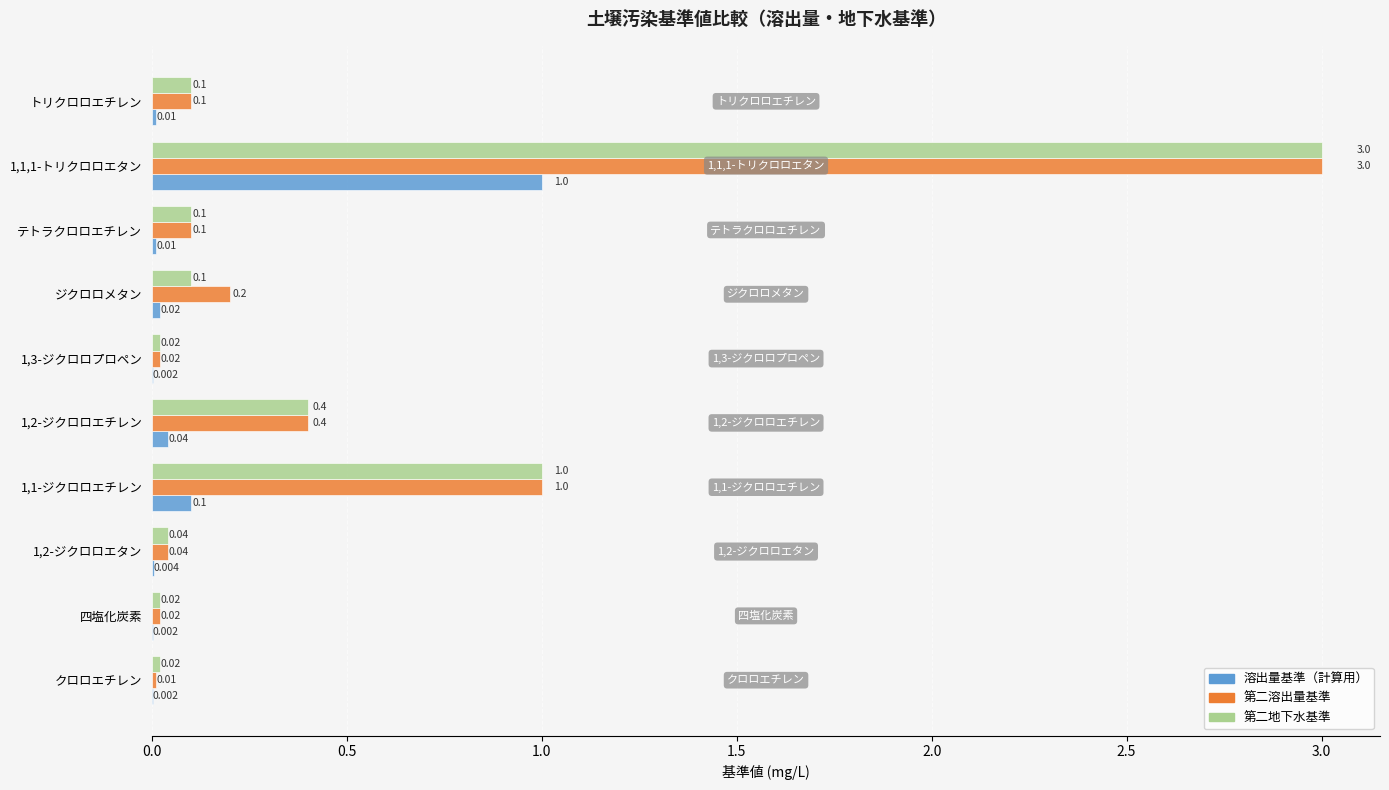

What is the average value of the 第二溶出量基準 series?

0.5